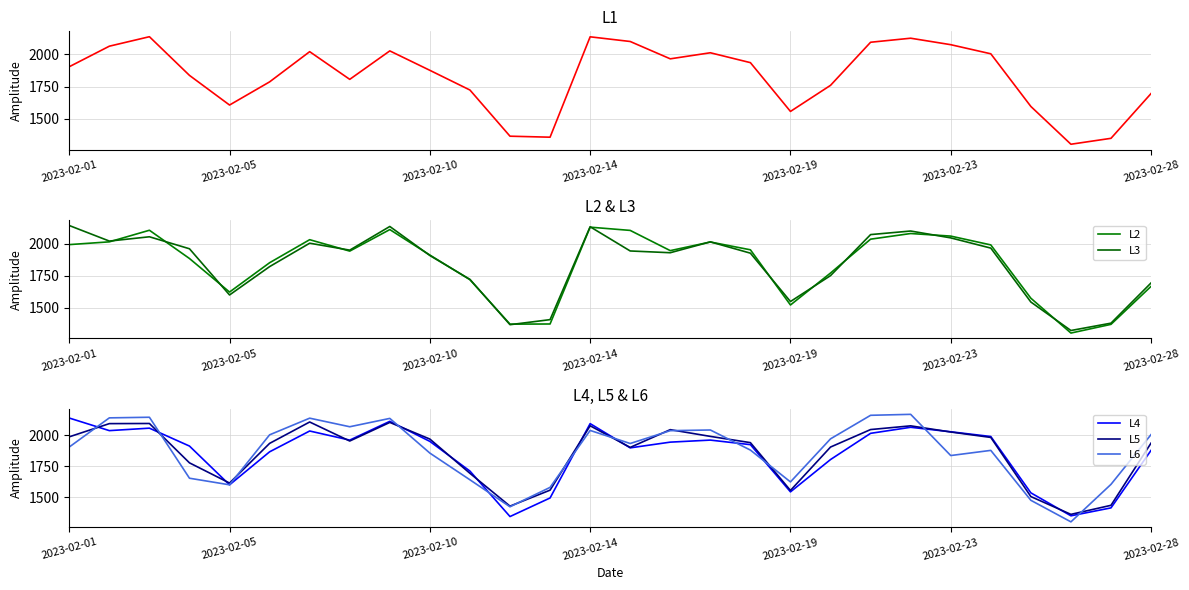

What is the spread (max minus min) of values at 14?

208.7